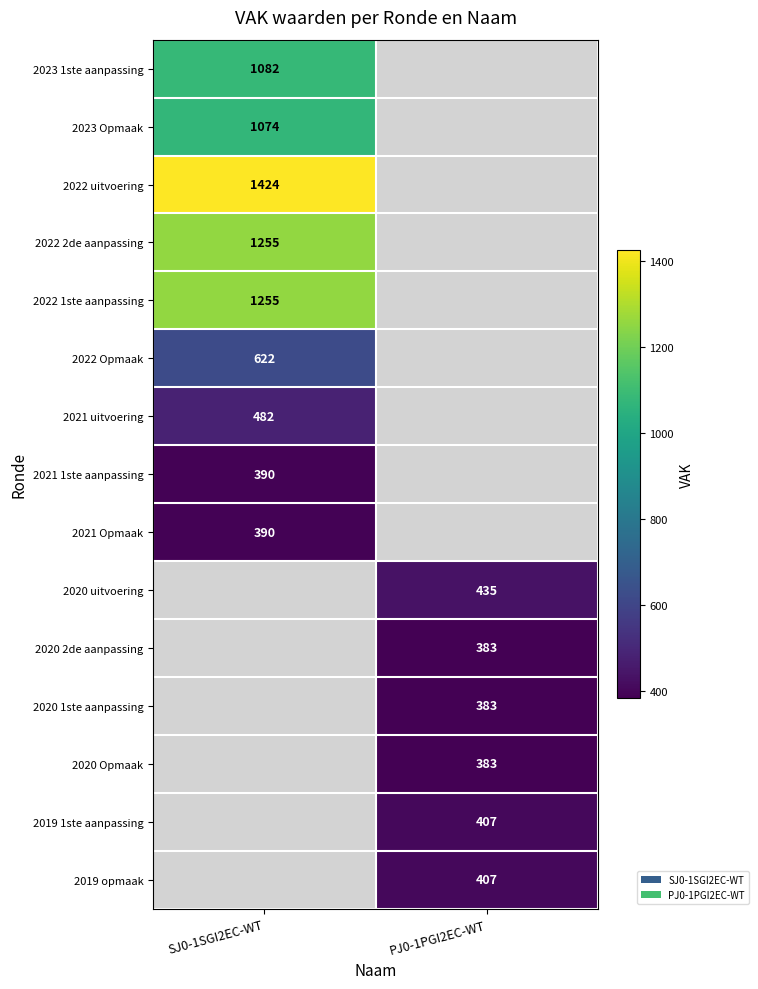

True or false: 2023 Opmaak has a value of 263 at SJ0-1SGI2EC-WT.

False